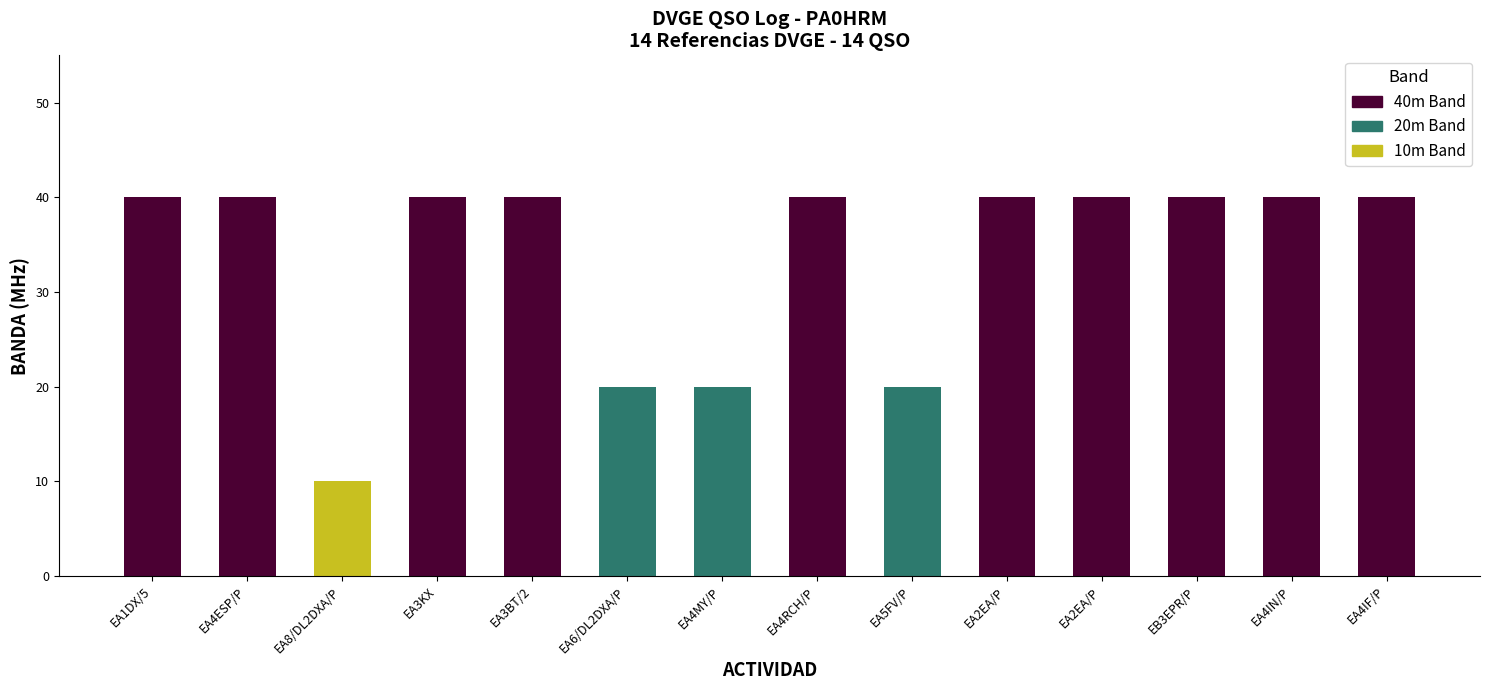

Which category has the highest value across all series?

EA1DX/5